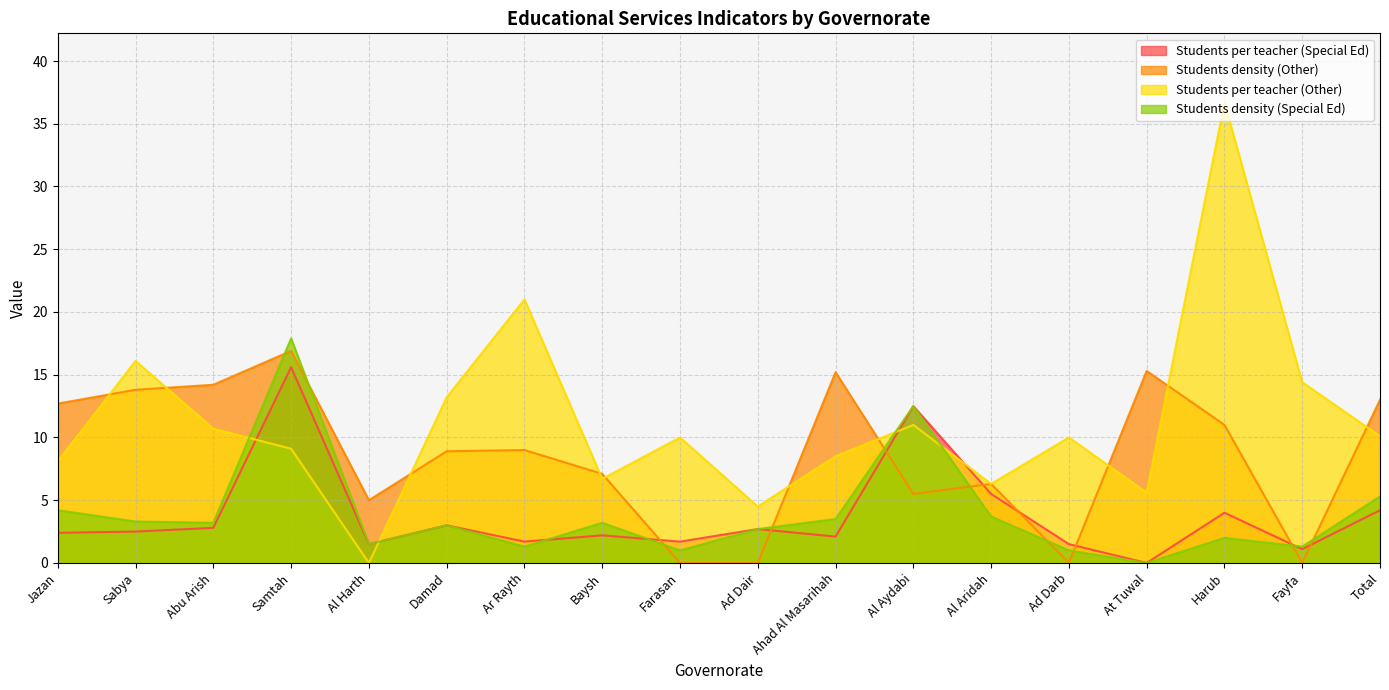

At which label does Students per teacher (Other) first exceed 10?

Sabya